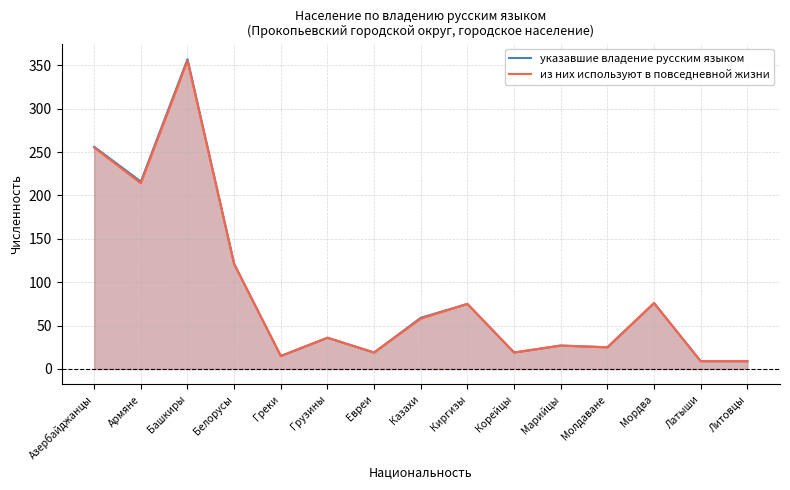

How many lines are shown in the chart?

2